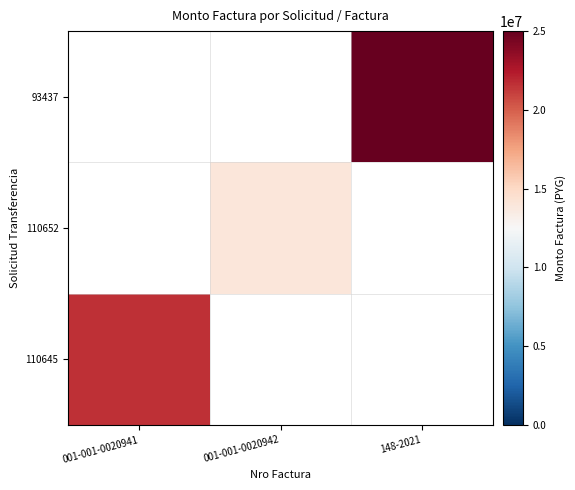

Which series has the widest spread of values?

110645